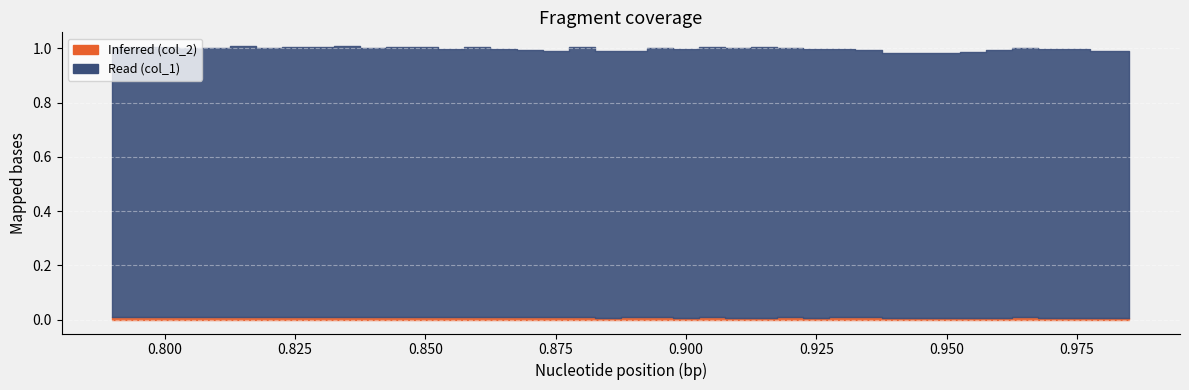

Reading left to right, what are all the values shown in this chart?

col_1: 0.79=1.0	0.795=1.0	0.8=1.0	0.805=1.0	0.81=1.0	0.815=1.0	0.82=1.0	0.825=1.0	0.83=1.0	0.835=1.0	0.84=1.0	0.845=1.0	0.85=1.0	0.855=1.0	0.86=1.0	0.865=1.0	0.87=1.0	0.875=1.0	0.88=1.0	0.885=1.0	0.89=1.0	0.895=1.0	0.9=1.0	0.905=1.0	0.91=1.0	0.915=1.0	0.92=1.0	0.925=1.0	0.93=1.0	0.935=1.0	0.94=1.0	0.945=1.0	0.95=1.0	0.955=1.0	0.96=1.0	0.965=1.0	0.97=1.0	0.975=1.0	0.98=1.0	0.985=1.0
col_2: 0.79=0.0	0.795=0.0	0.8=0.0	0.805=0.0	0.81=0.0	0.815=0.0	0.82=0.0	0.825=0.0	0.83=0.0	0.835=0.0	0.84=0.0	0.845=0.0	0.85=0.0	0.855=0.0	0.86=0.0	0.865=0.0	0.87=0.0	0.875=0.0	0.88=0.0	0.885=0.0	0.89=0.0	0.895=0.0	0.9=0.0	0.905=0.0	0.91=0.0	0.915=0.0	0.92=0.0	0.925=0.0	0.93=0.0	0.935=0.0	0.94=0.0	0.945=0.0	0.95=0.0	0.955=0.0	0.96=0.0	0.965=0.0	0.97=0.0	0.975=0.0	0.98=0.0	0.985=0.0